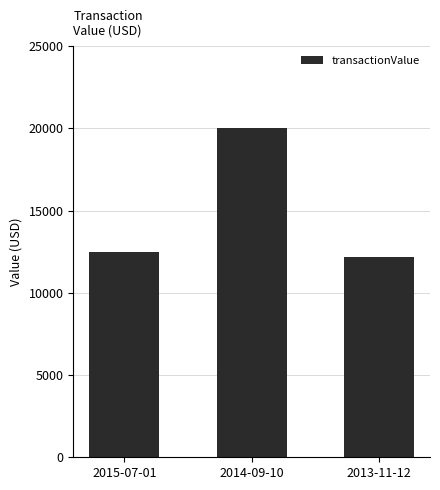

Is it true that the value at 2015-07-01 is 19293?

False